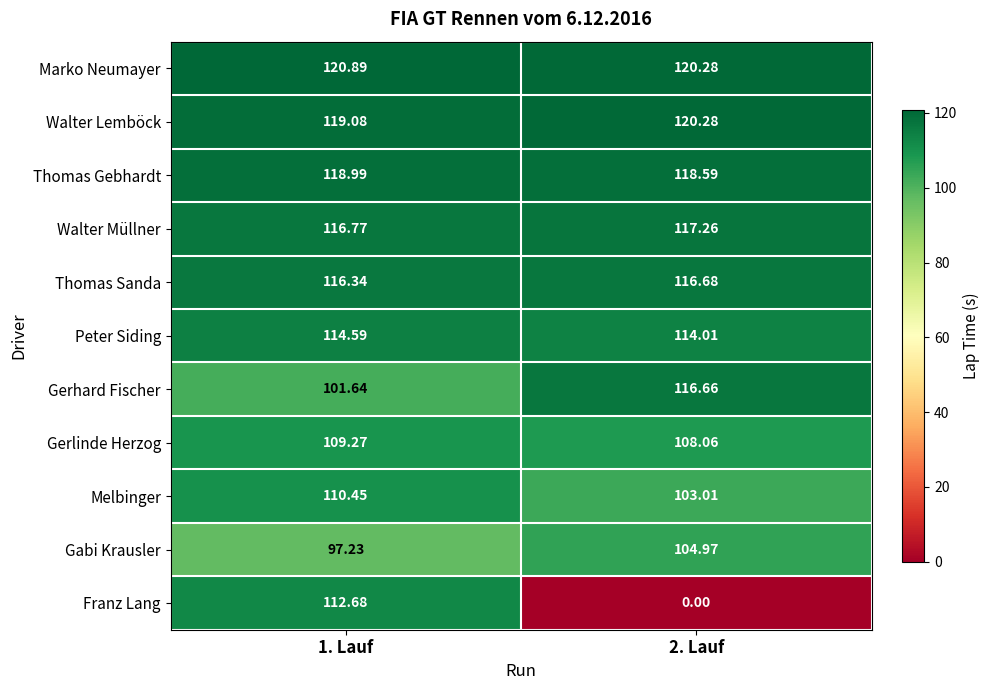

Which series changed the most between 1. Lauf and 2. Lauf?

Franz Lang